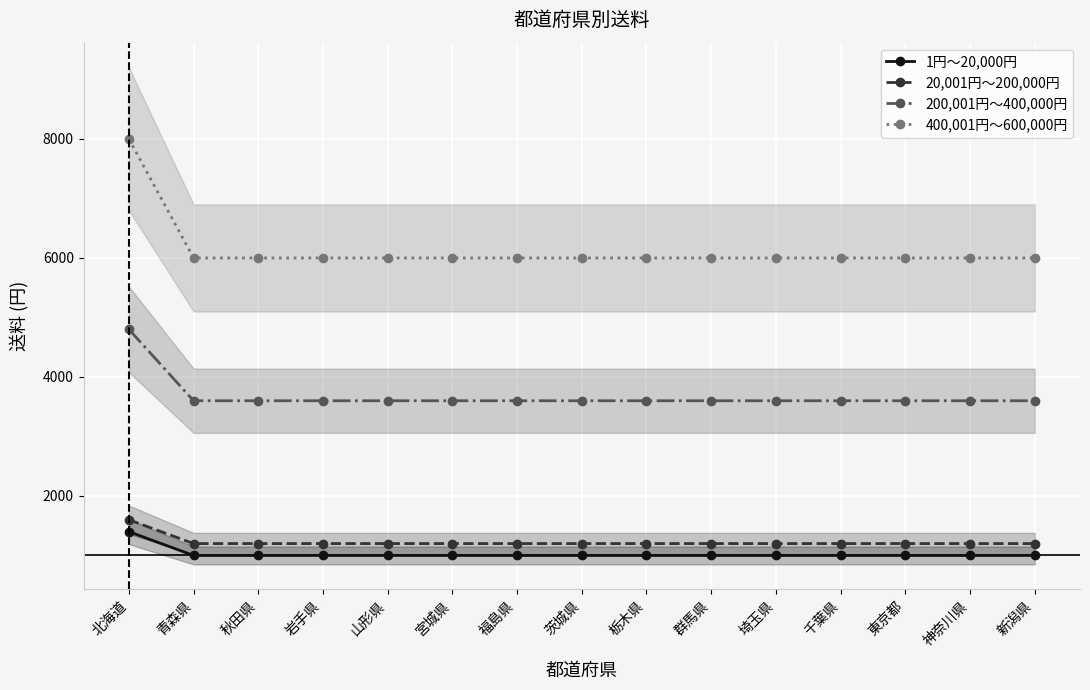

What are all the series names shown in the legend?

1円～20,000円, 20,001円～200,000円, 200,001円～400,000円, 400,001円～600,000円